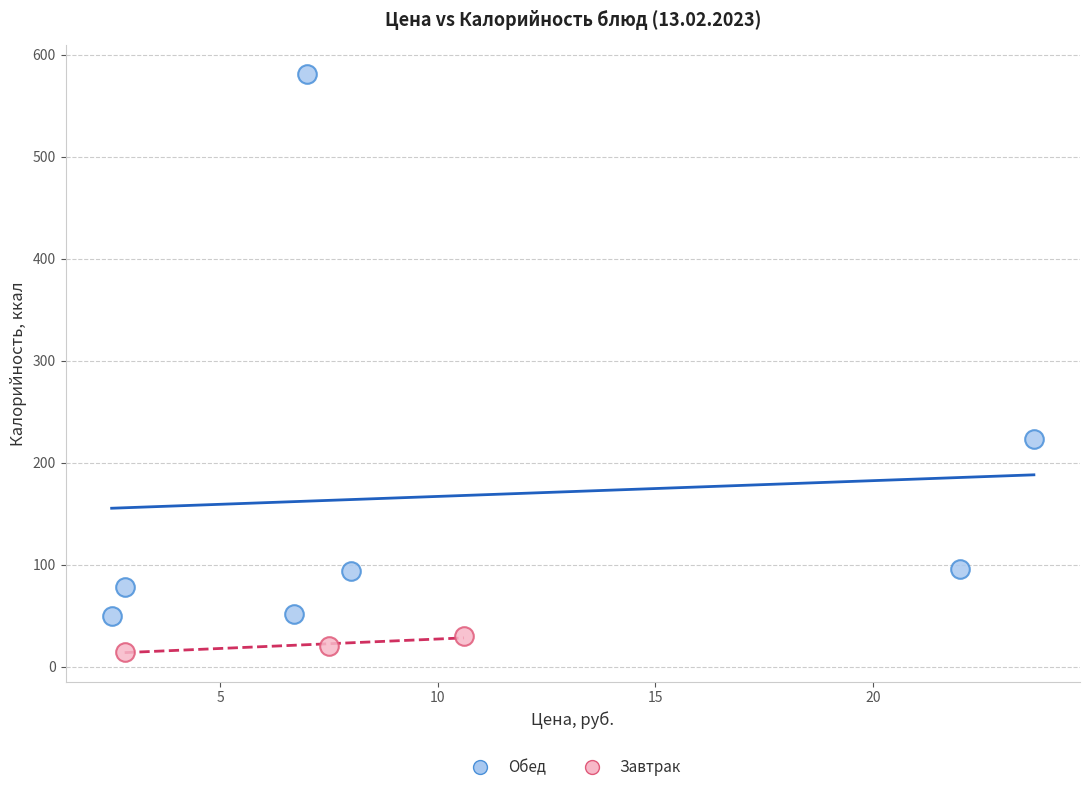

Which series has the largest Y range (max minus min)?

Обед